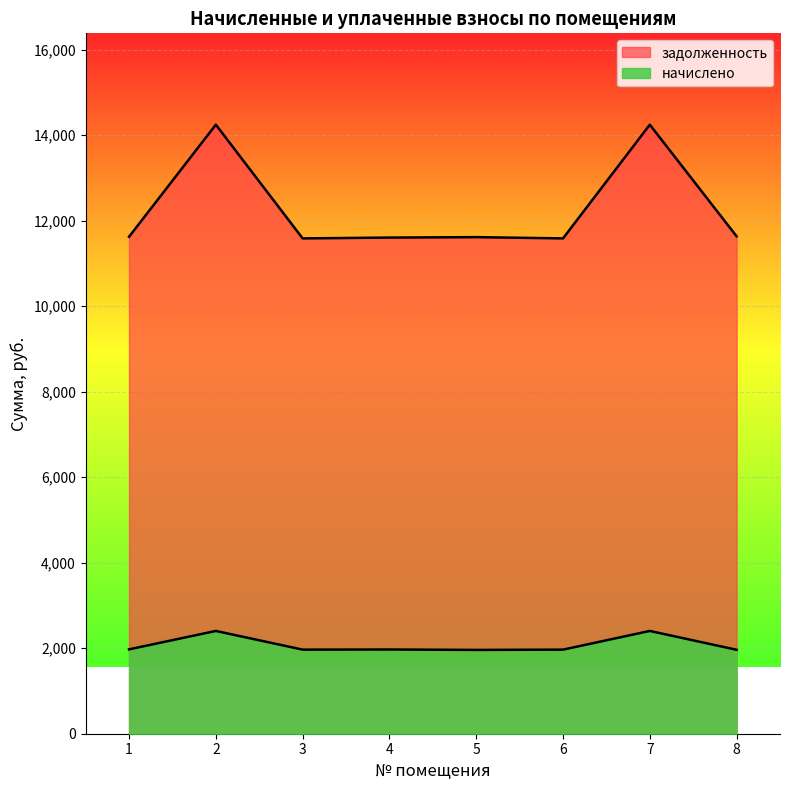

At which category does начислено reach its first local valley?

3